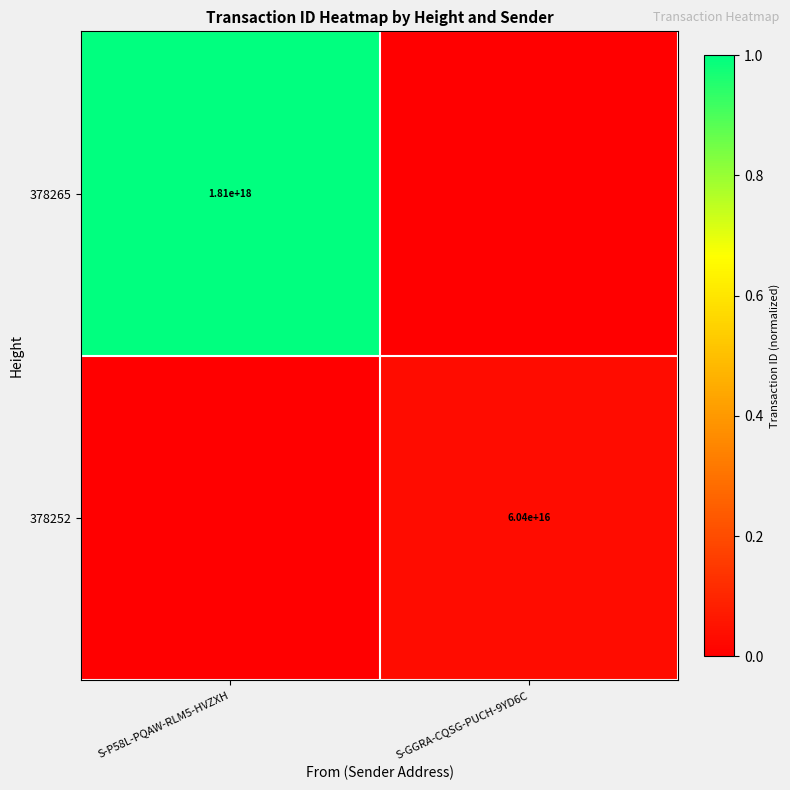

The 378252 series shows 38302757779295272 at S-GGRA-CQSG-PUCH-9YD6C. True or false?

False